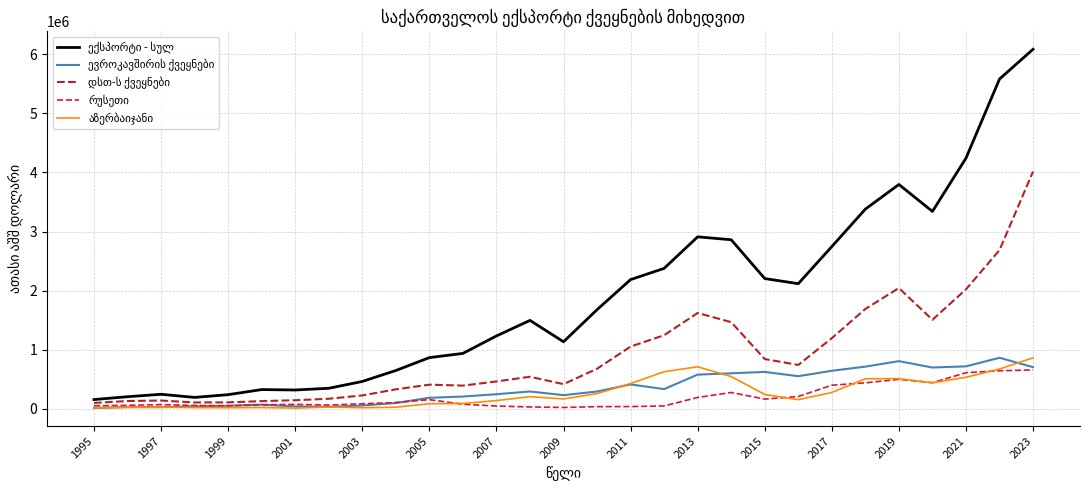

At which category is the sum across all series the highest?

2023